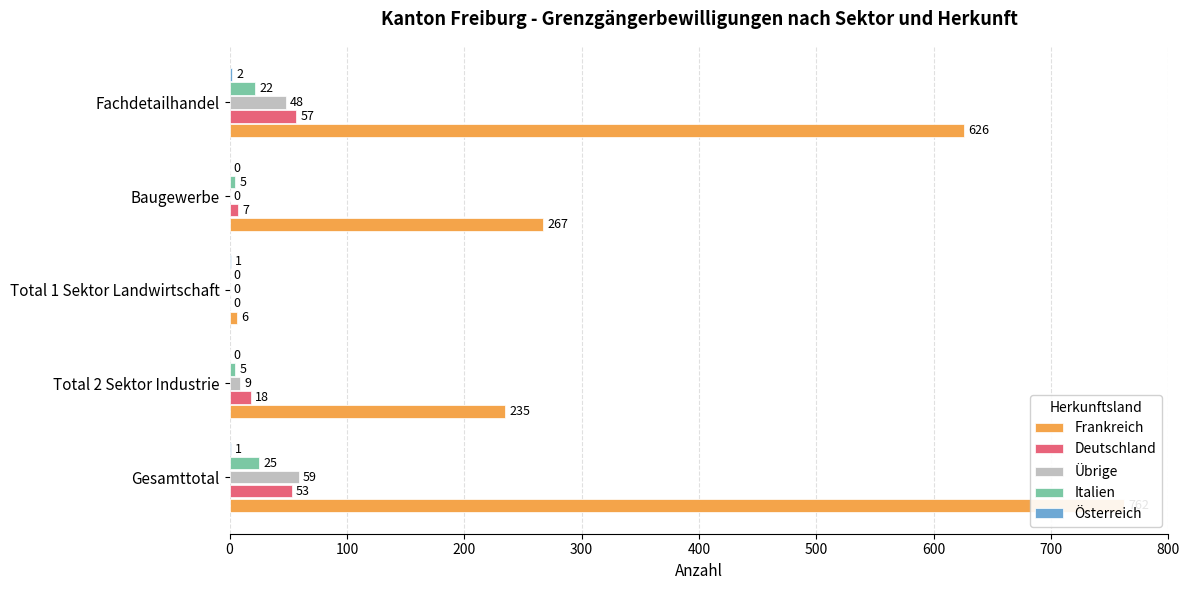

Does the chart contain stacked bars?

No